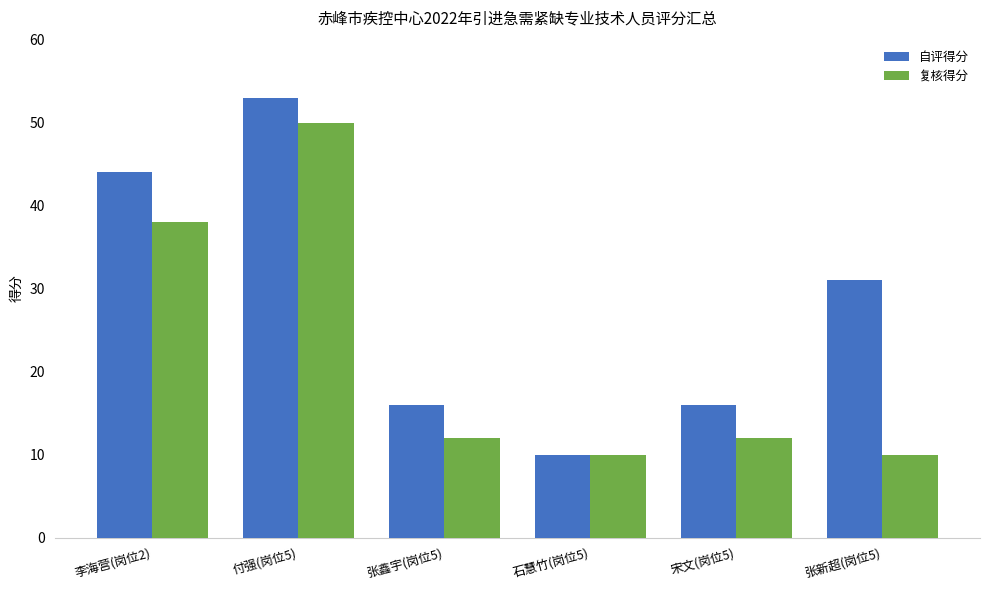

Where is 复核得分 nearest to the value 30?

李海营(岗位2)